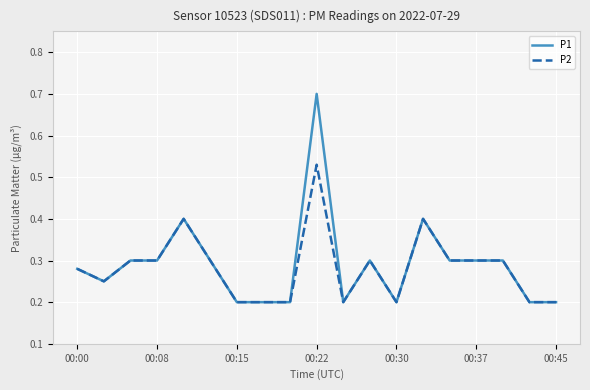

List the series in order of their peak value, highest first.

P1, P2